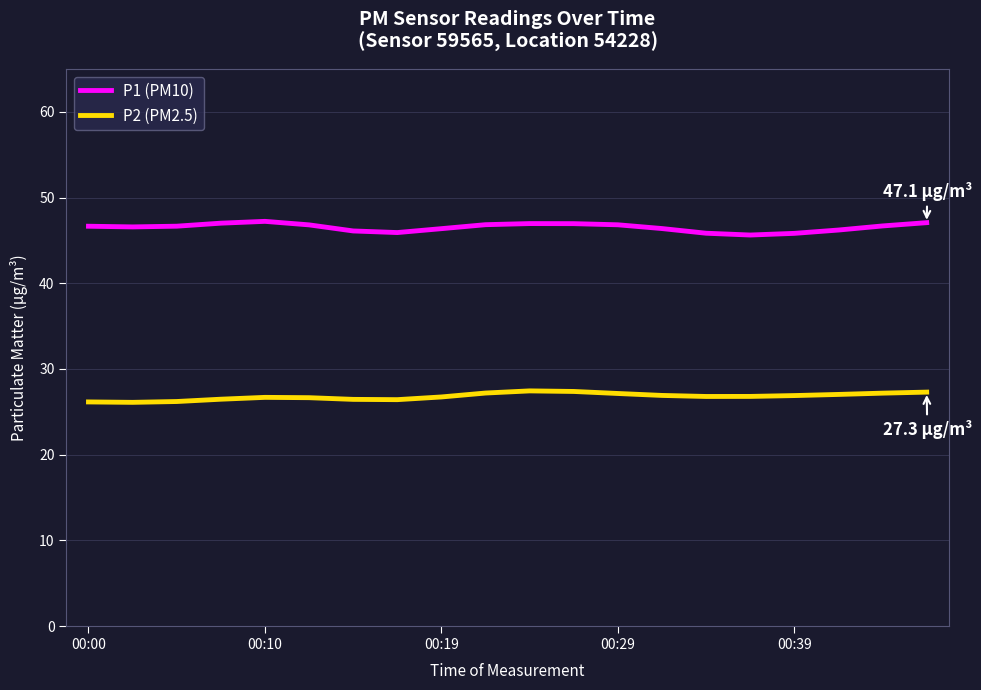

What is the smallest value displayed?

26.1